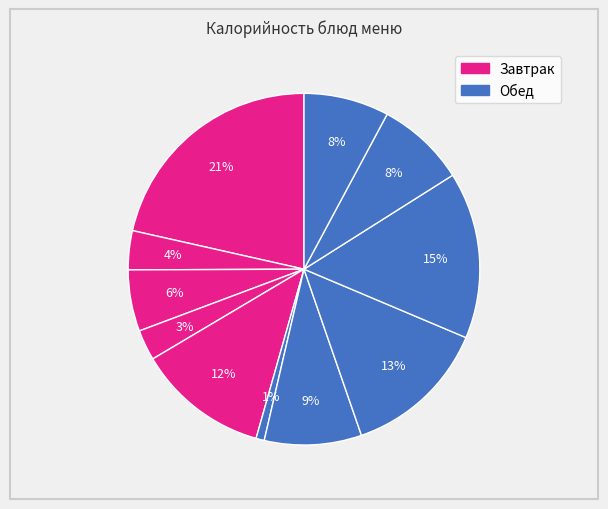

How many segments does this pie chart have?

11